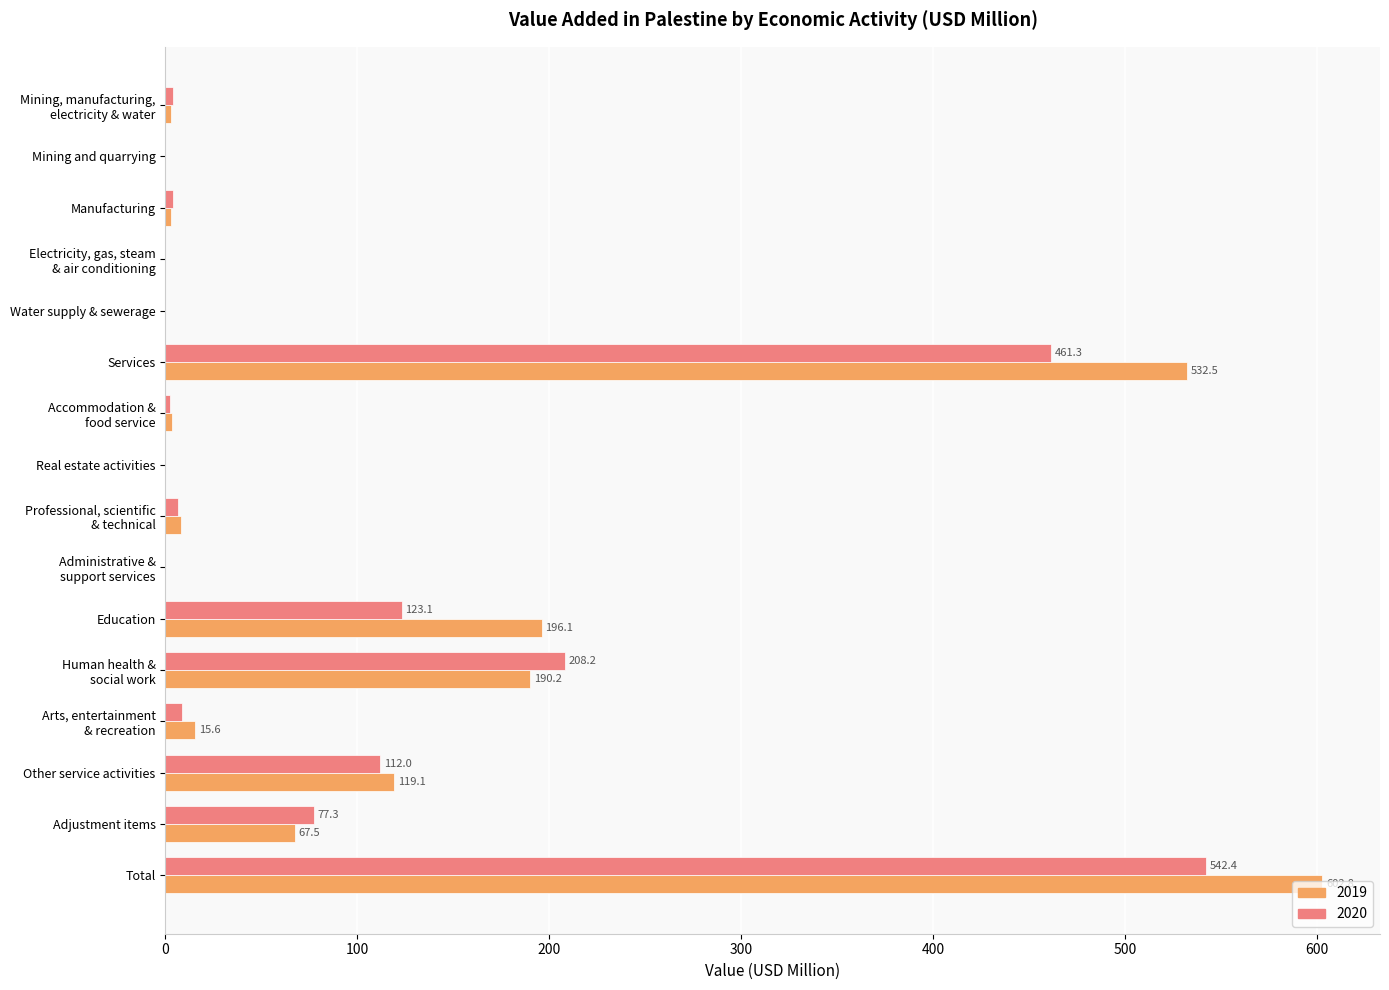

What is the sum of the 2019 values at Real estate activities and Total?

602.8